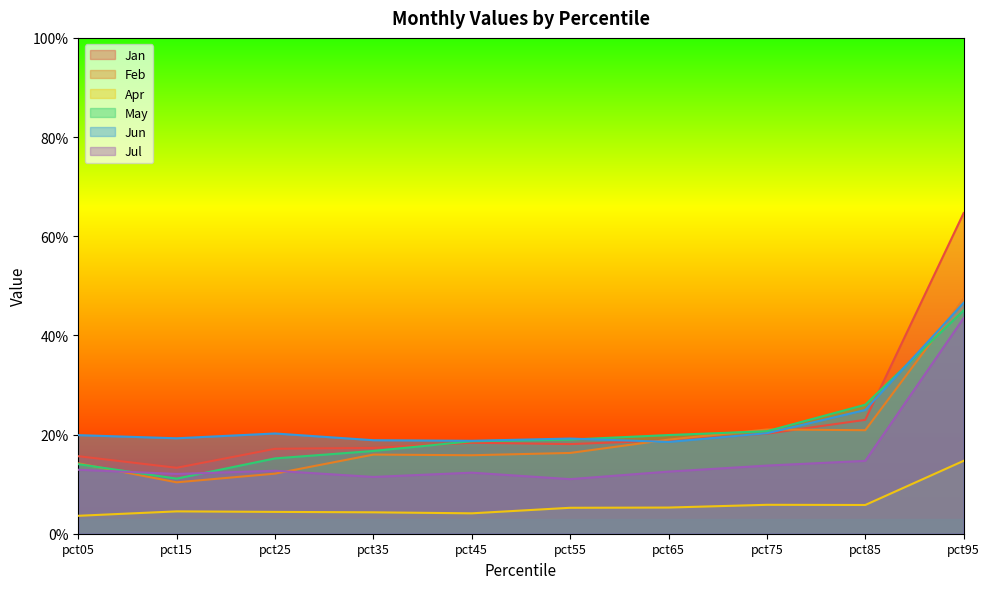

True or false: Jul and Apr intersect in this chart.

False